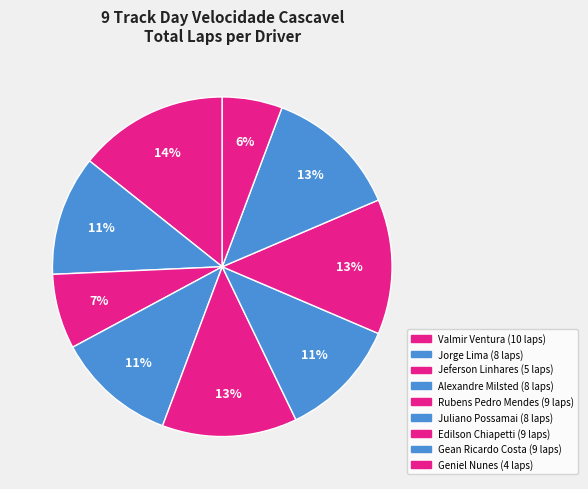

To the nearest percent, what is the difference between the Rubens Pedro Mendes and Jorge Lima slice percentages?

1%